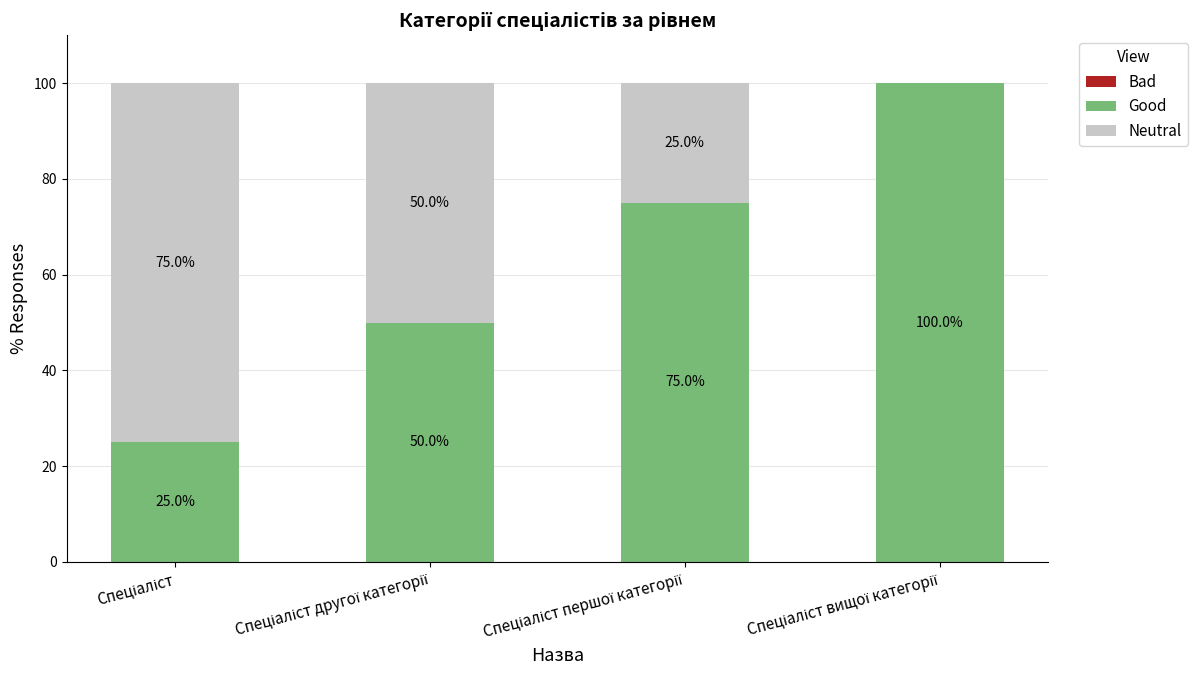

How many Good values are between 50 and 100?

3